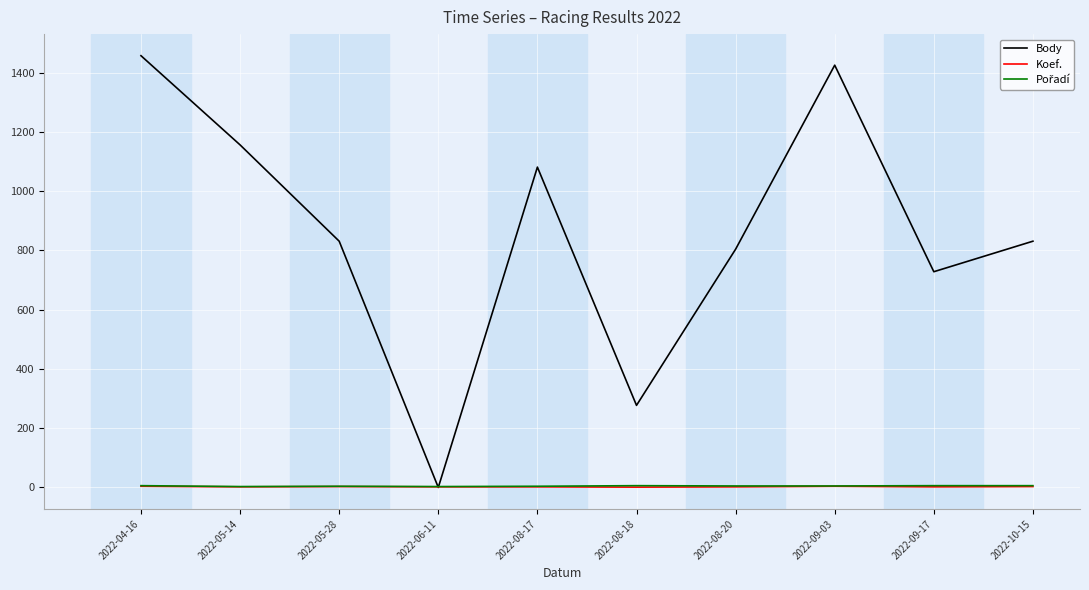

Which series has the largest total across all categories?

Body